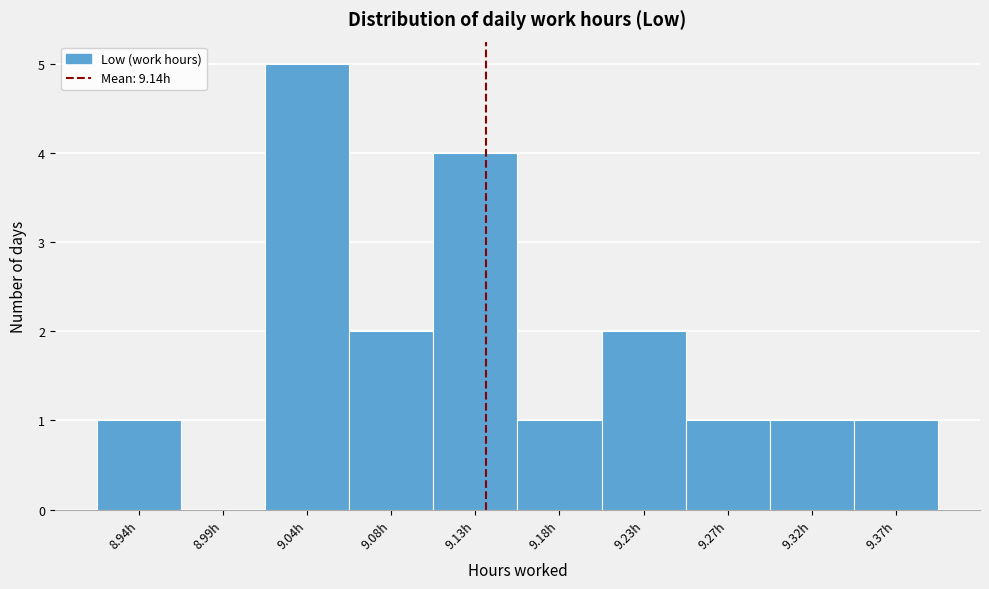

How tall is the bar that spans 9.296 to 9.343 on the x-axis? Neither the bar edges nor the heights are printed on the chart, so give them approximately, as read against the axes.

1